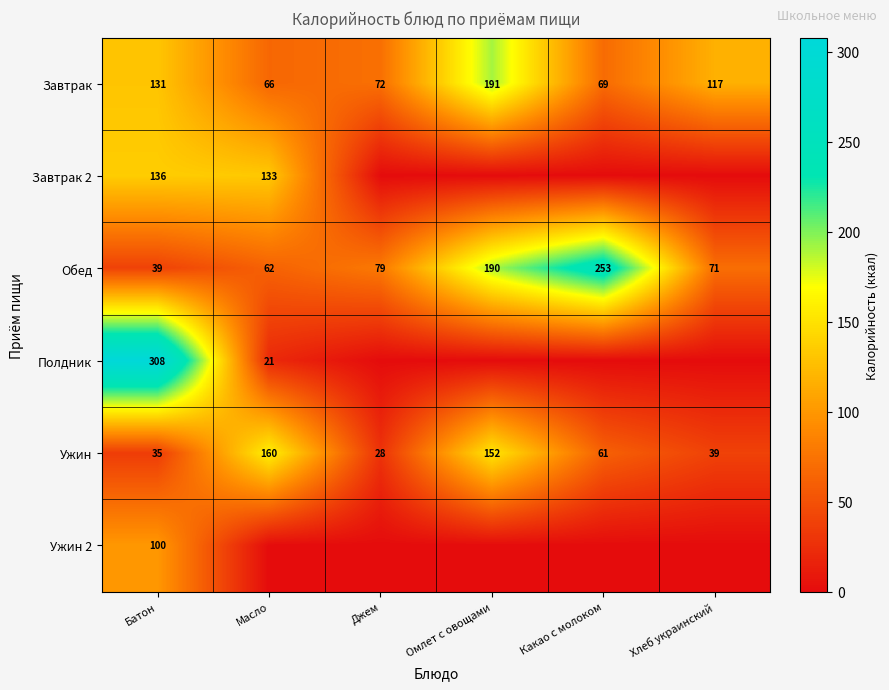

What is the difference between the second highest and second lowest values in the Завтрак series?

62